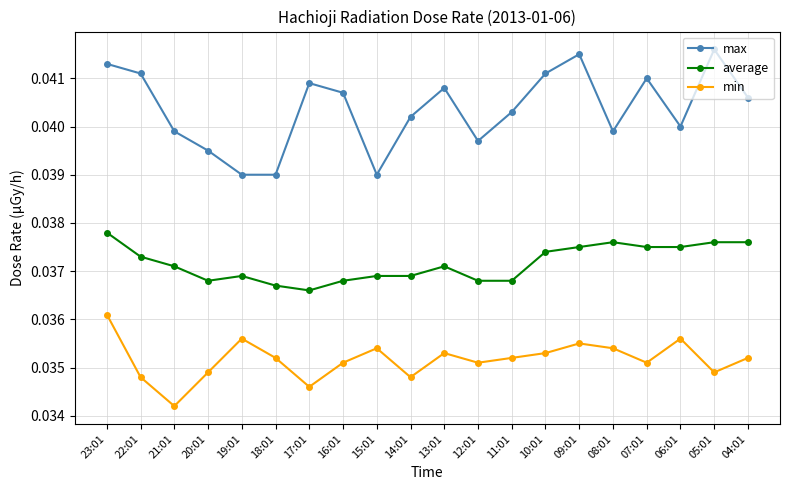

At how many categories does at least one series exceed 0?

20